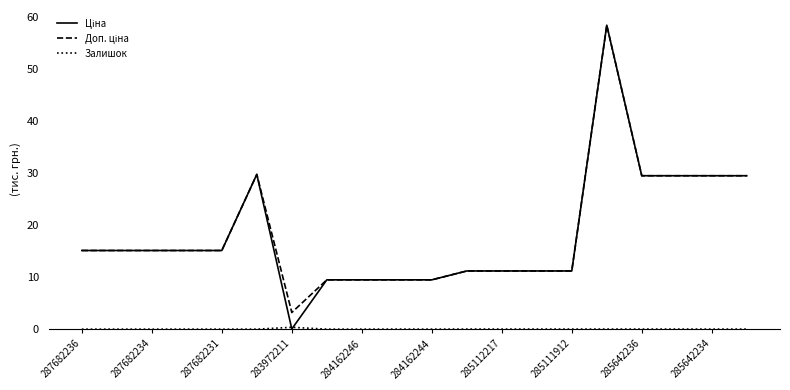

What is the greatest value displayed?

58.4